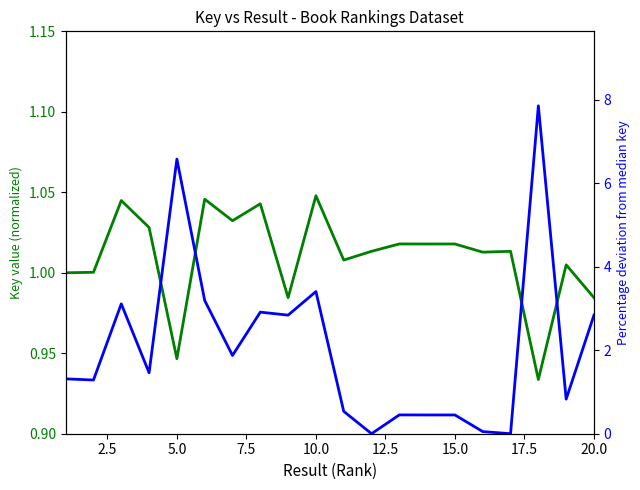

How many times do Key normalized and % deviation from median cross each other?

4